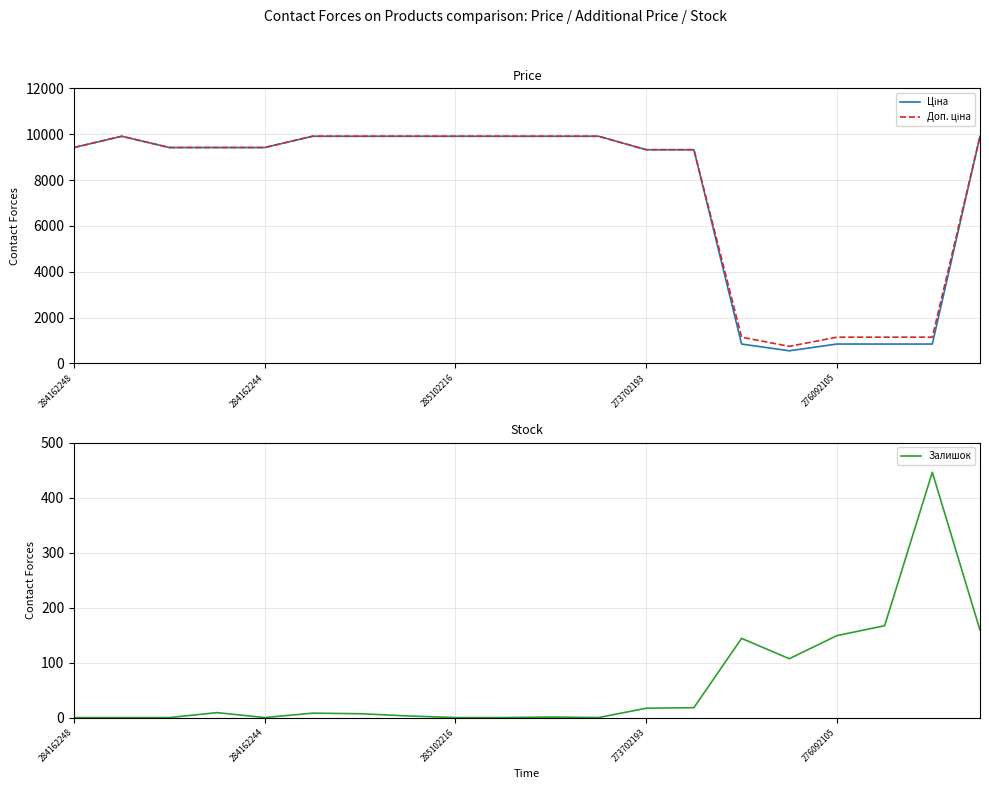

Count the number of categories in the chart.

20